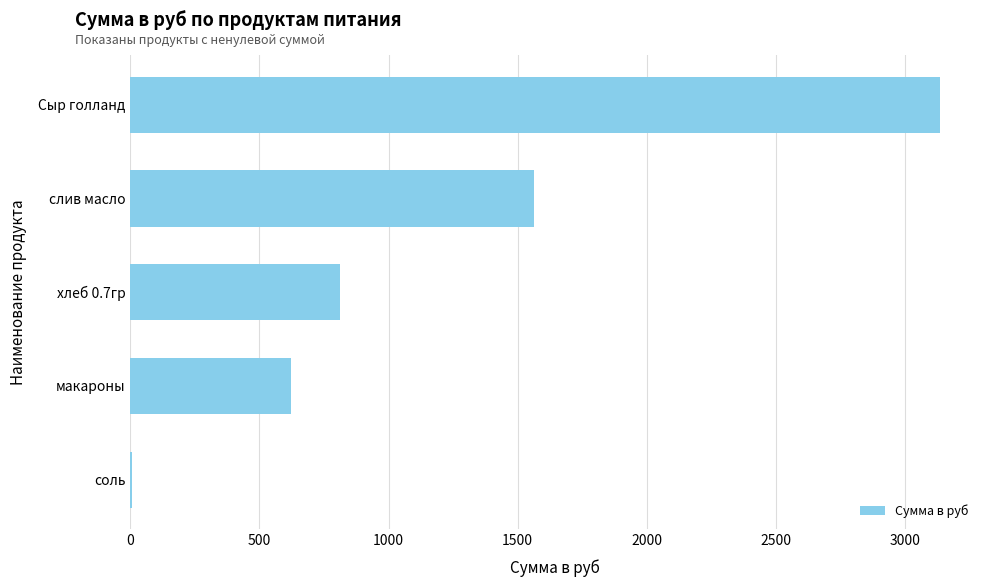

Does the chart contain stacked bars?

No